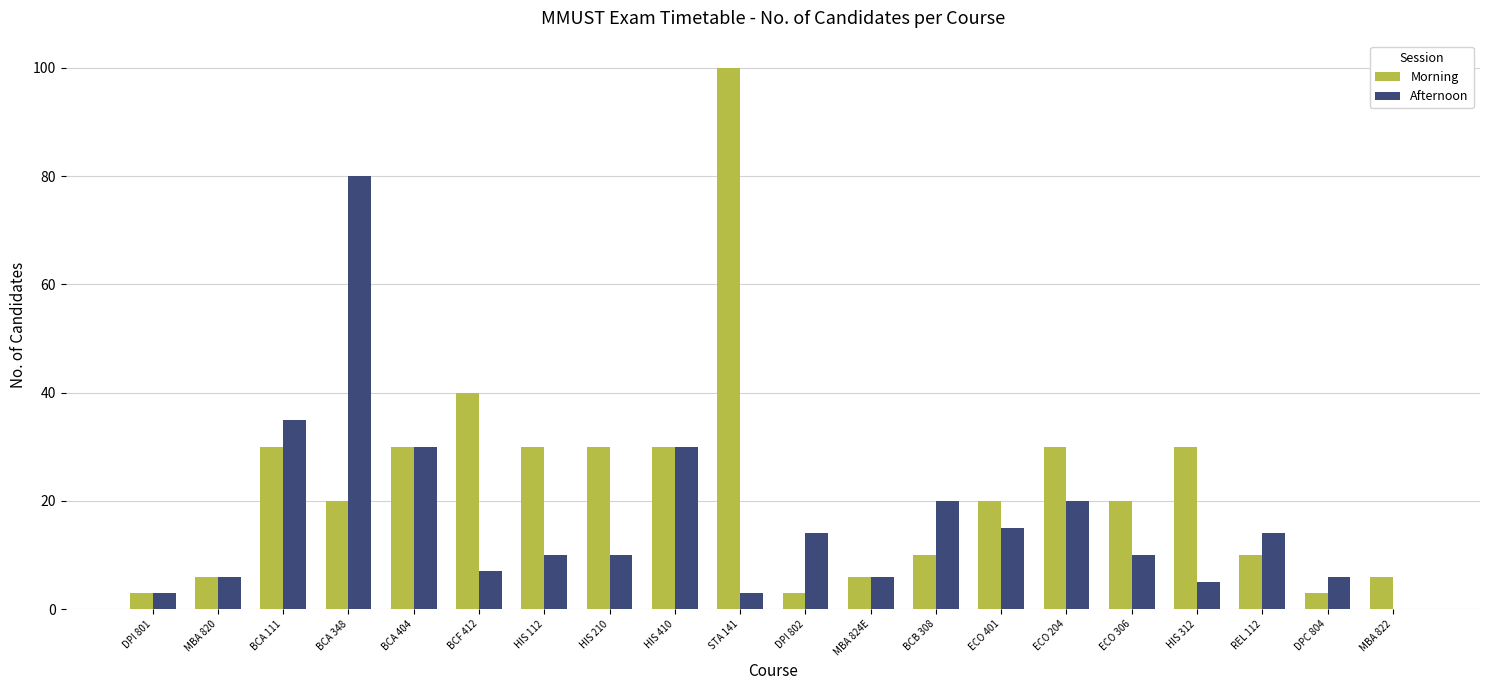

The Morning series shows 6 at HIS 410. True or false?

False